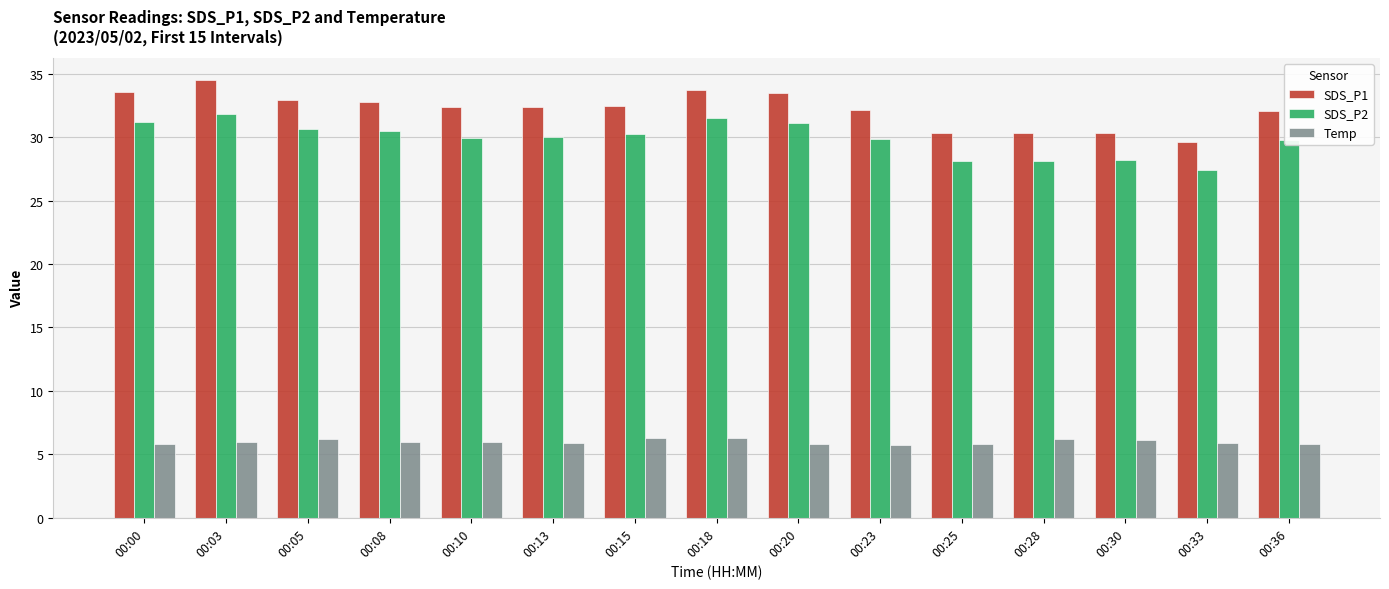

Where does the SDS_P2 series first go above 30?

00:00